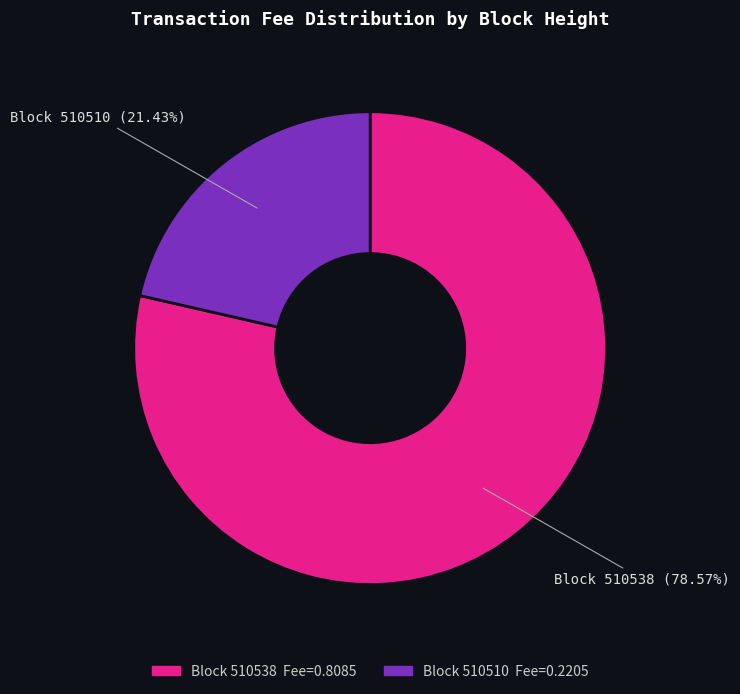

Which category has the smallest portion of the pie?

Block 510510 (21.43%)